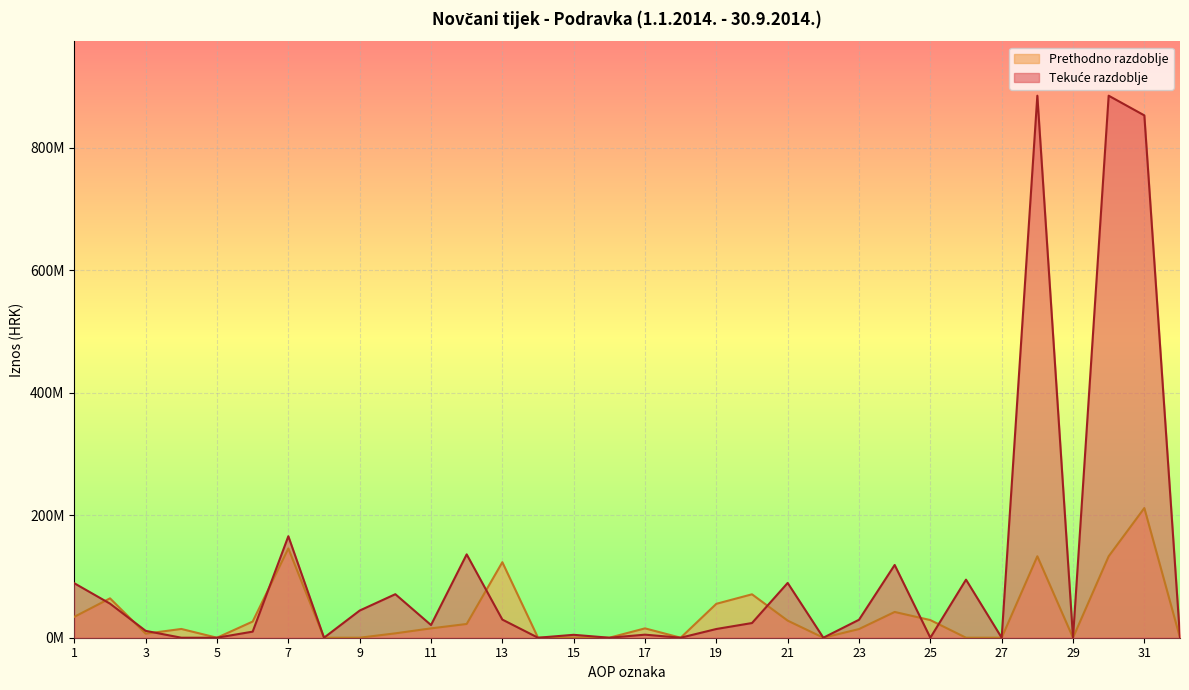

How many values in the Tekuće razdoblje series are below 20692417?

16